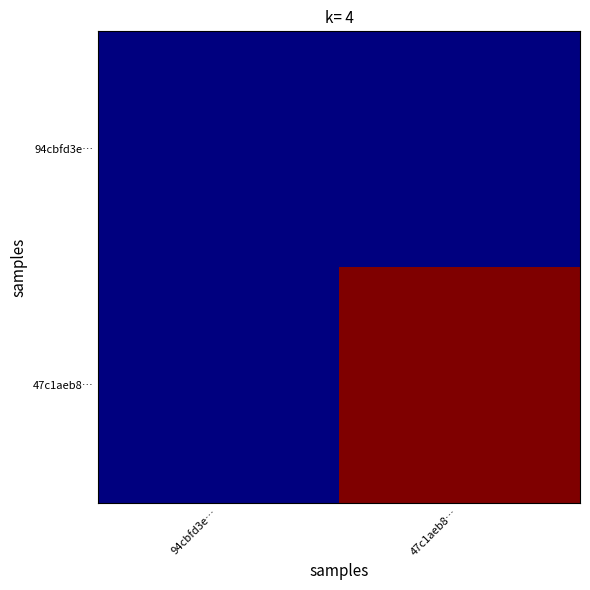

List the series in order of their peak value, highest first.

47c1aeb8…, 94cbfd3e…